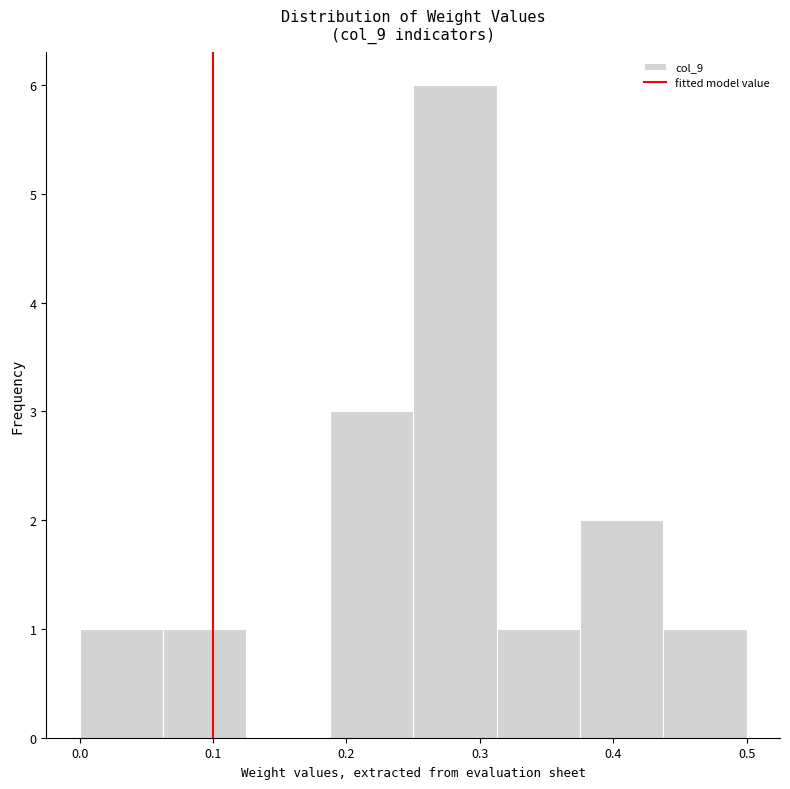

How tall is the bar that spans 0.31 to 0.38 on the x-axis? Neither the bar edges nor the heights are printed on the chart, so give them approximately, as read against the axes.

1